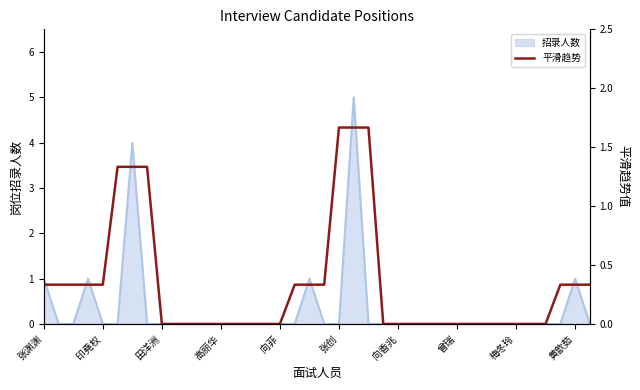

What is the difference between the maximum and minimum values?

1.7